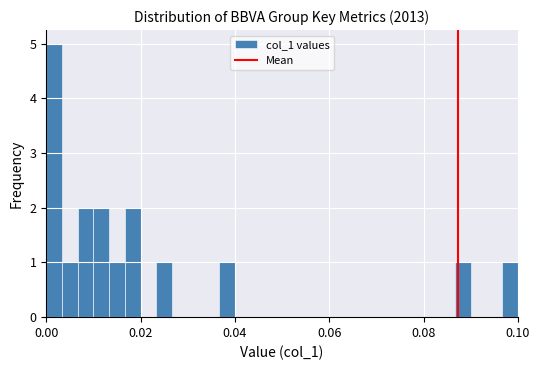

Around what value on the x-axis is the tallest bar? Give the approximate position of its centre, as read against the axis.

0.002